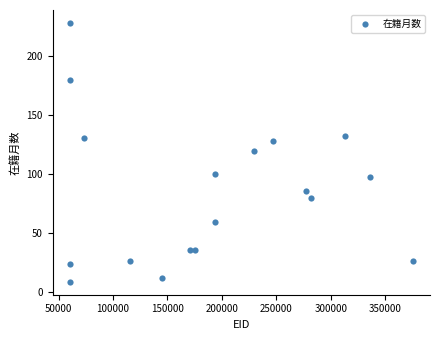

What is the range of Y values (max minus min)?

219